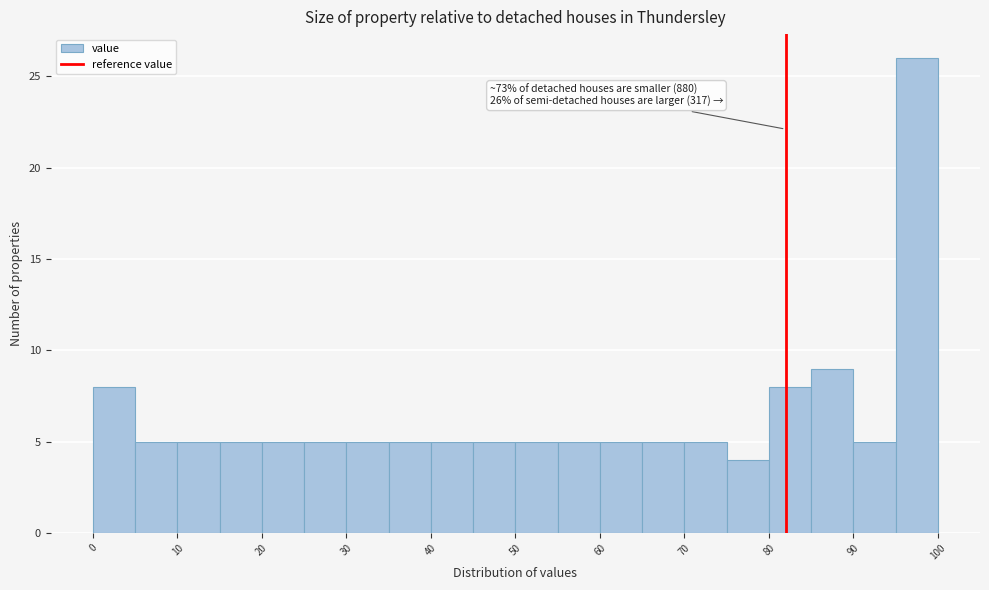

Over which range of the x-axis is the bar tallest?

95 to 100